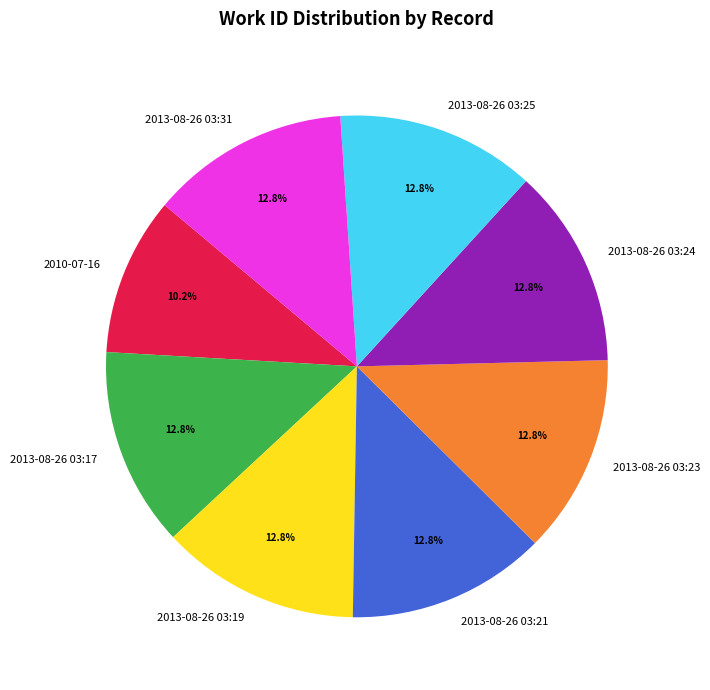

What percentage do 2013-08-26 03:19 and 2013-08-26 03:25 together represent?

25.7%